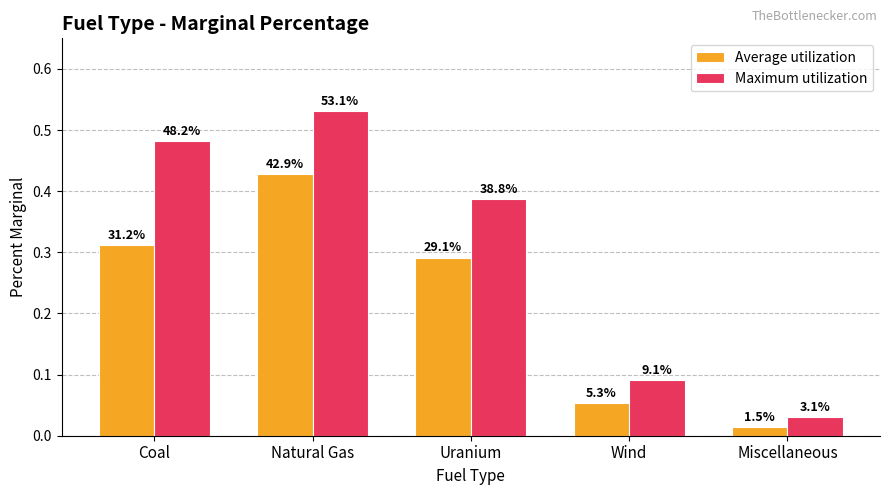

How many bars are there in each group?

2